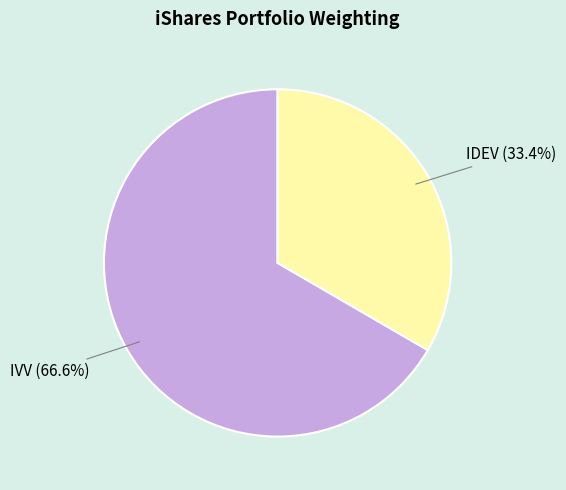

What is the total percentage of IDEV and IVV?

100.0%